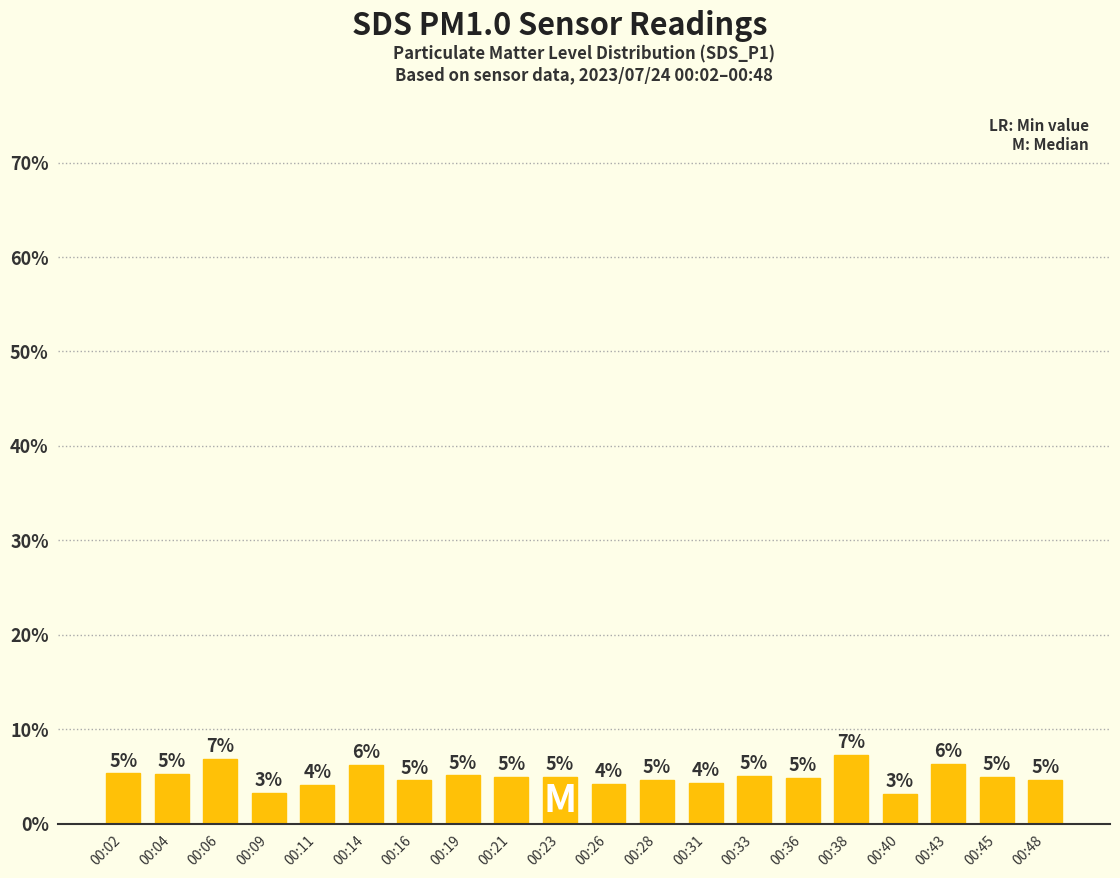

What is the difference between the second highest and second lowest values?

3.6